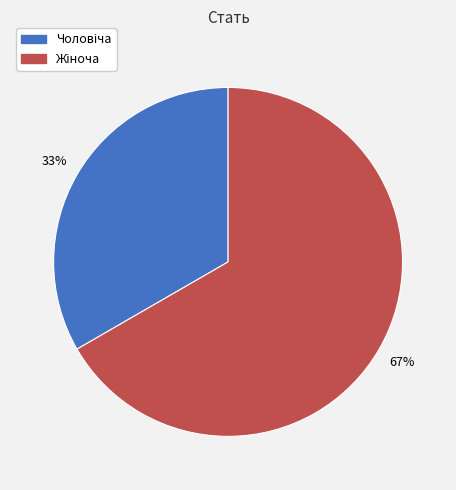

Does any single category account for the majority?

Yes